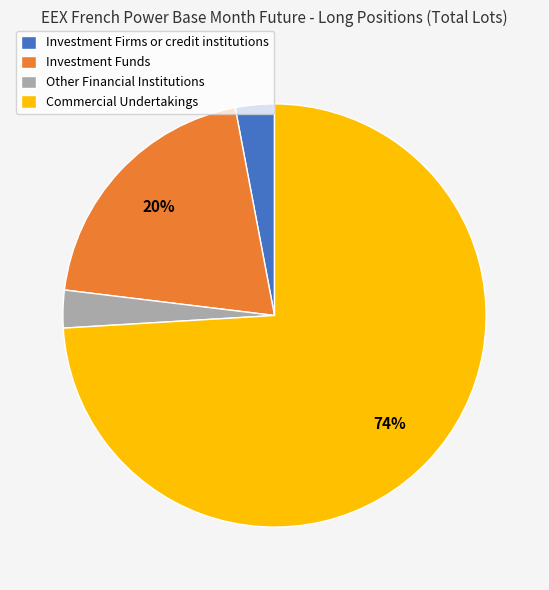

Which slice is the largest?

Commercial Undertakings